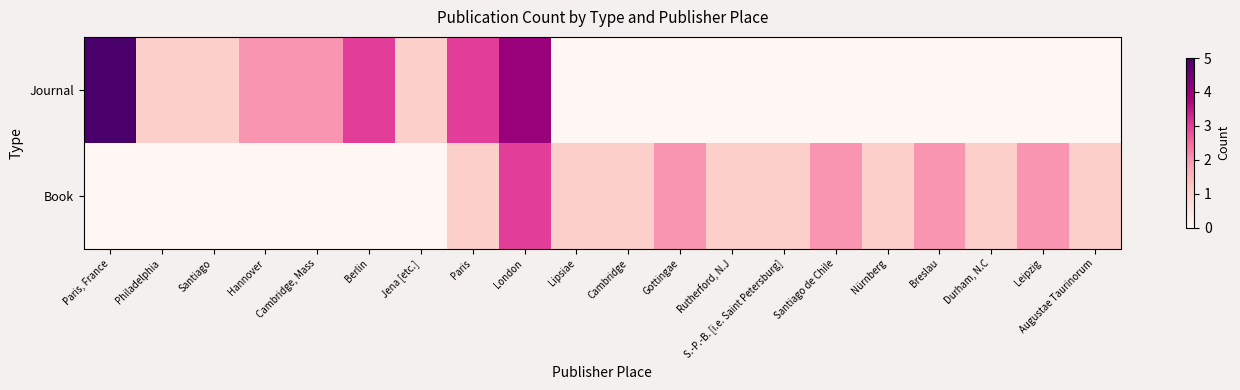

At which category is the sum across all series the highest?

London